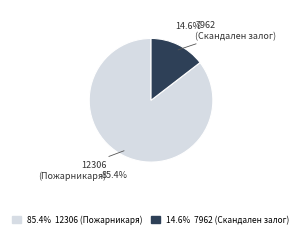

How many segments does this pie chart have?

2